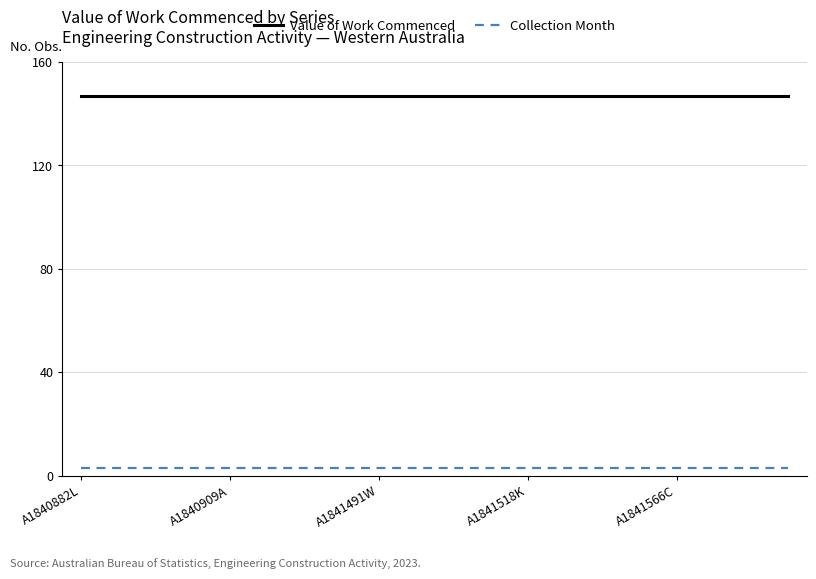

True or false: Collection Month and Value of Work Commenced cross at least once.

False